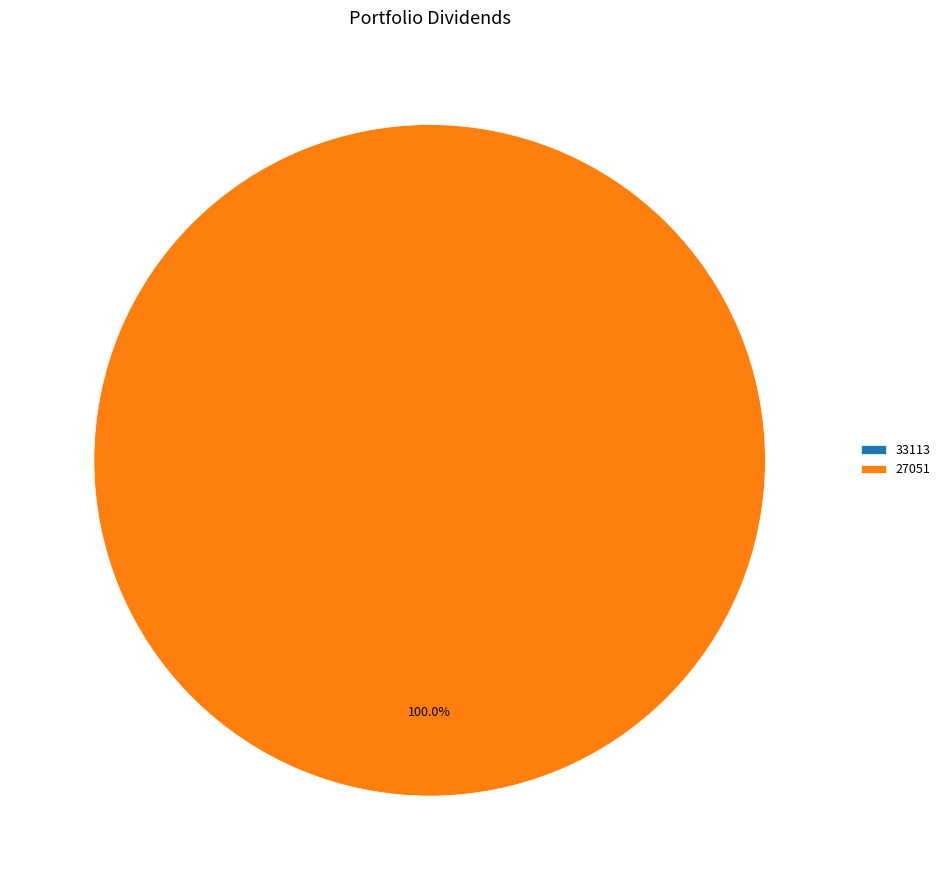

To the nearest percent, what percentage of the pie is 27051?

100%